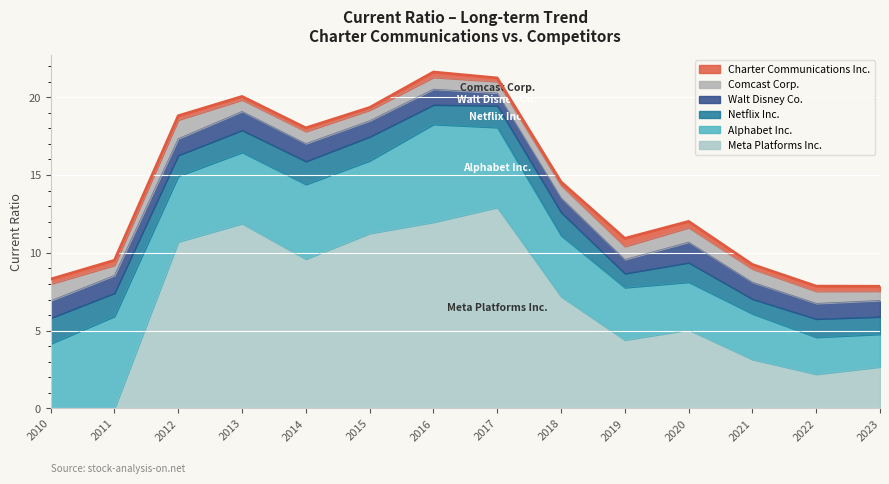

Which series ends up on top after the final intersection of Alphabet Inc. and Meta Platforms Inc.?

Meta Platforms Inc.